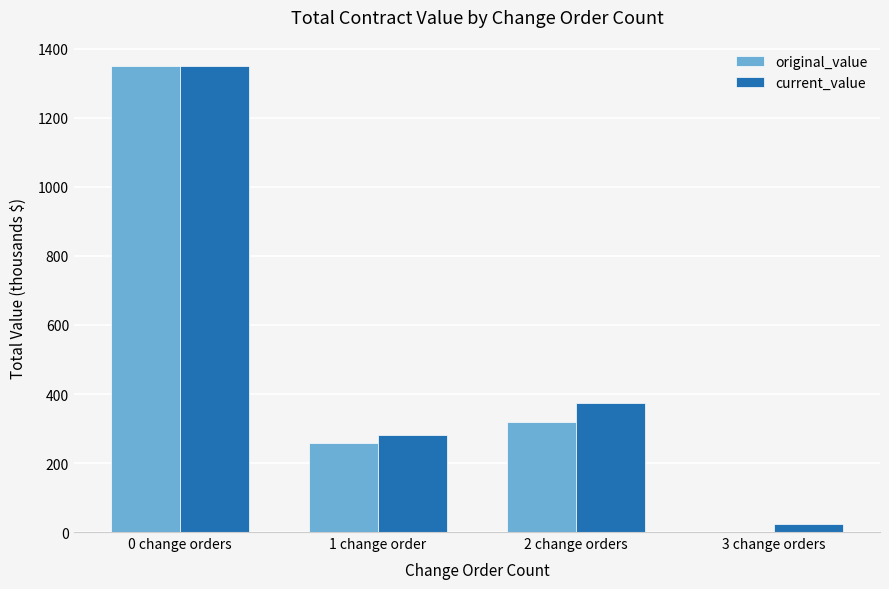

The value of original_value at 1 change order is 59.2. True or false?

False